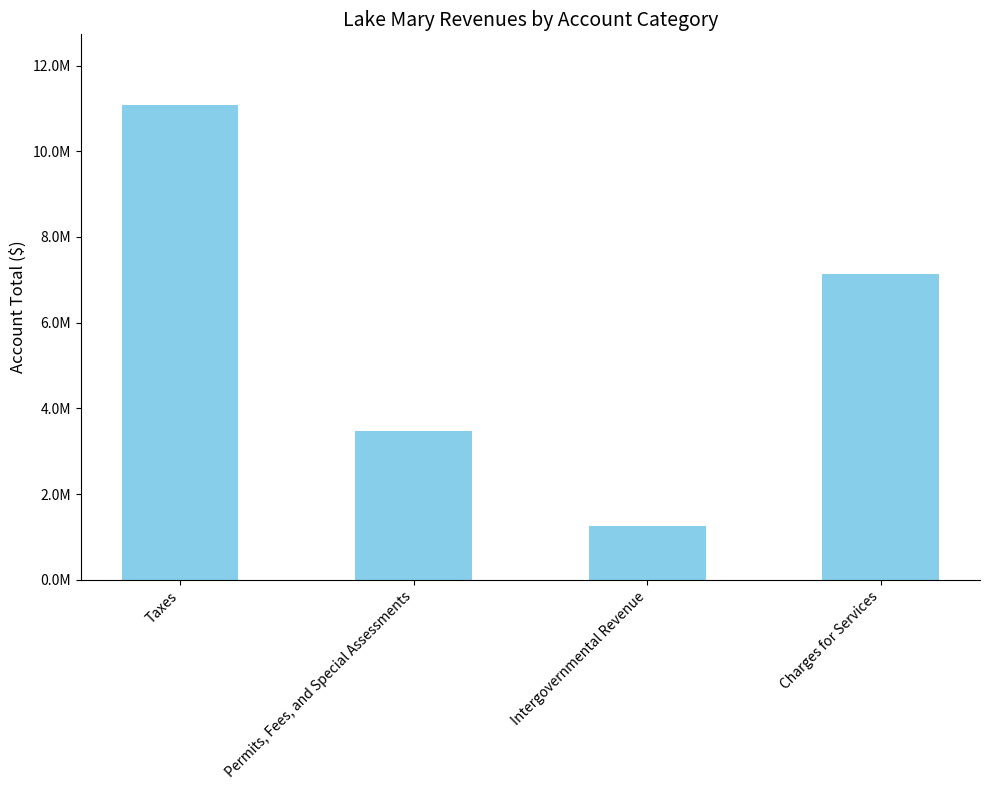

List the labels in order of value, smallest first.

Intergovernmental Revenue, Permits, Fees, and Special Assessments, Charges for Services, Taxes